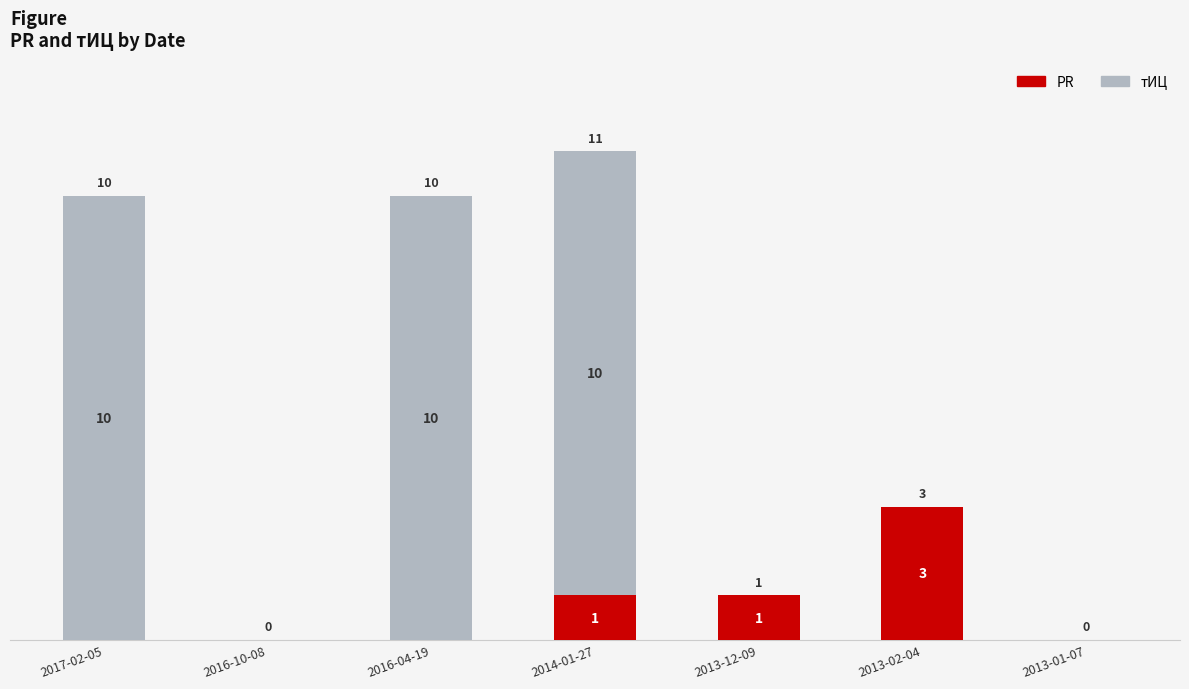

At which category is the sum across all series the highest?

2014-01-27